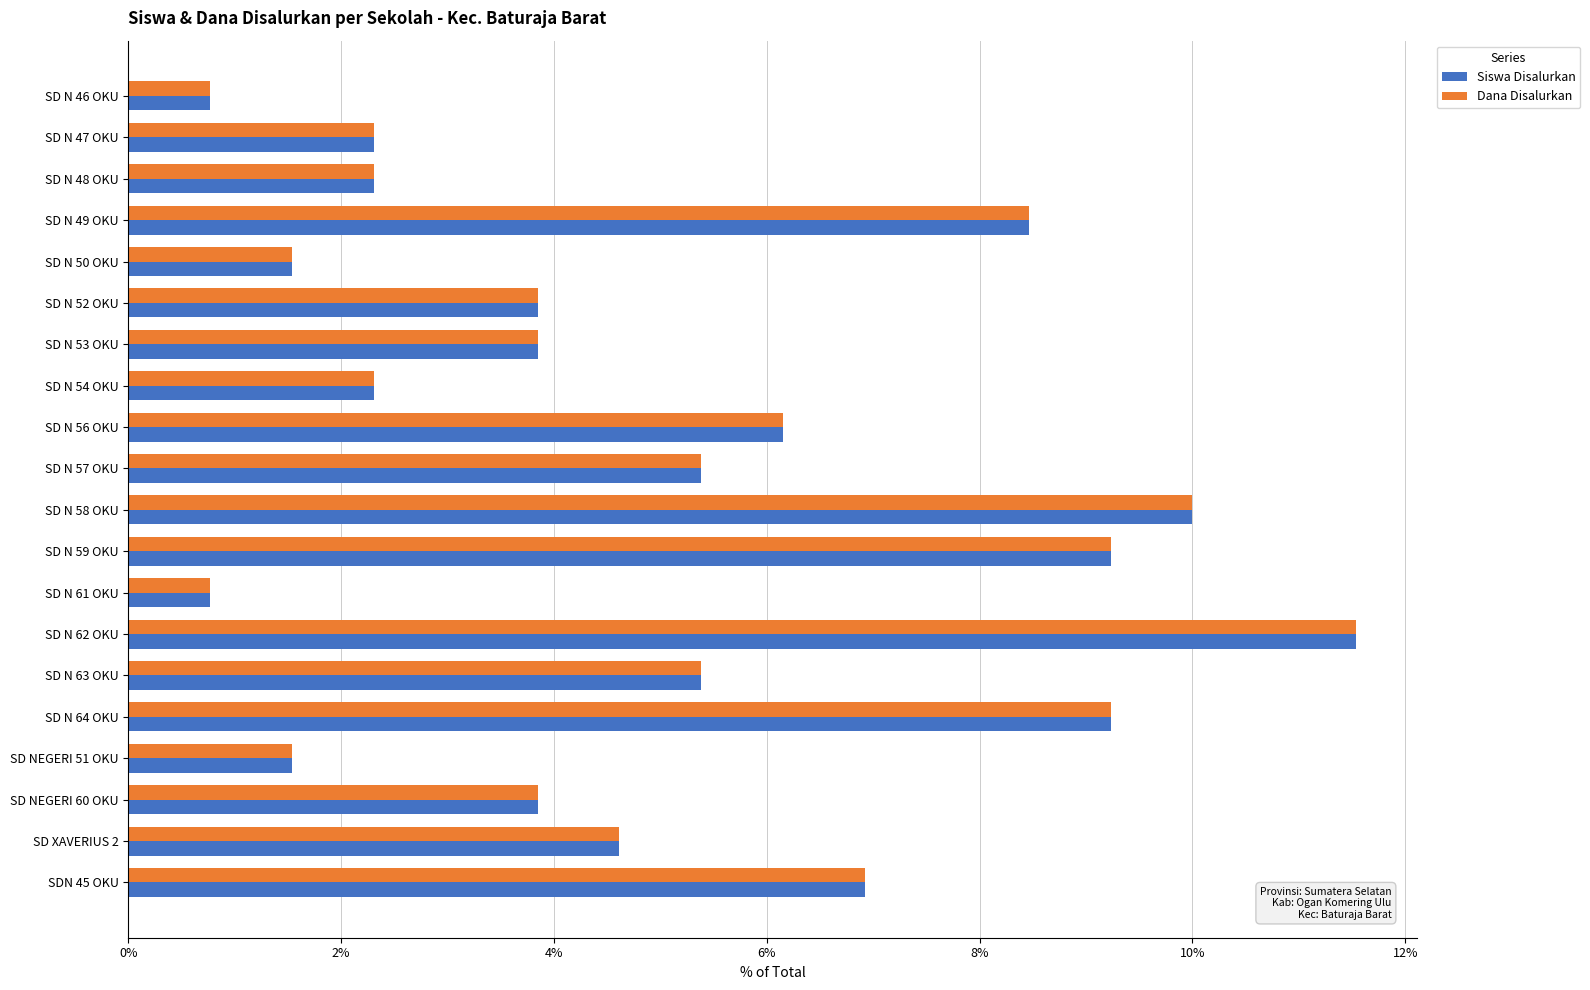

Which category has the highest value across all series?

SD N 62 OKU